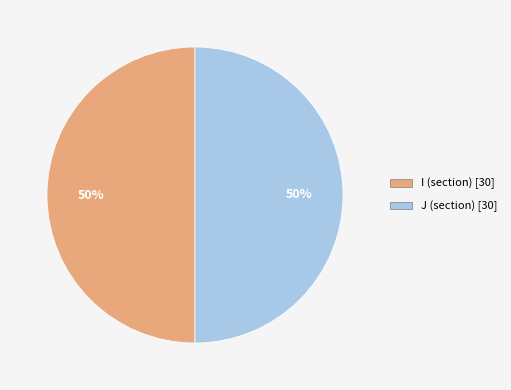

To the nearest percent, what is the average slice percentage?

50%